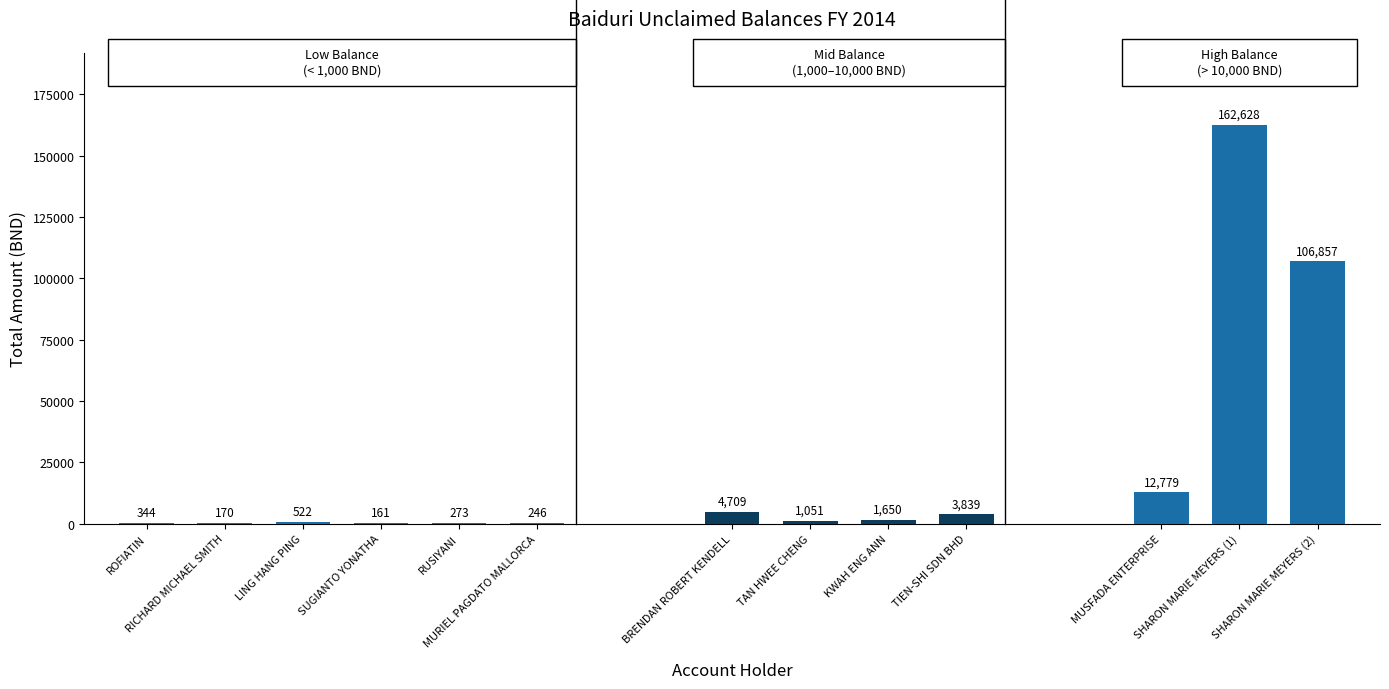

What is the greatest value displayed?

162628.3